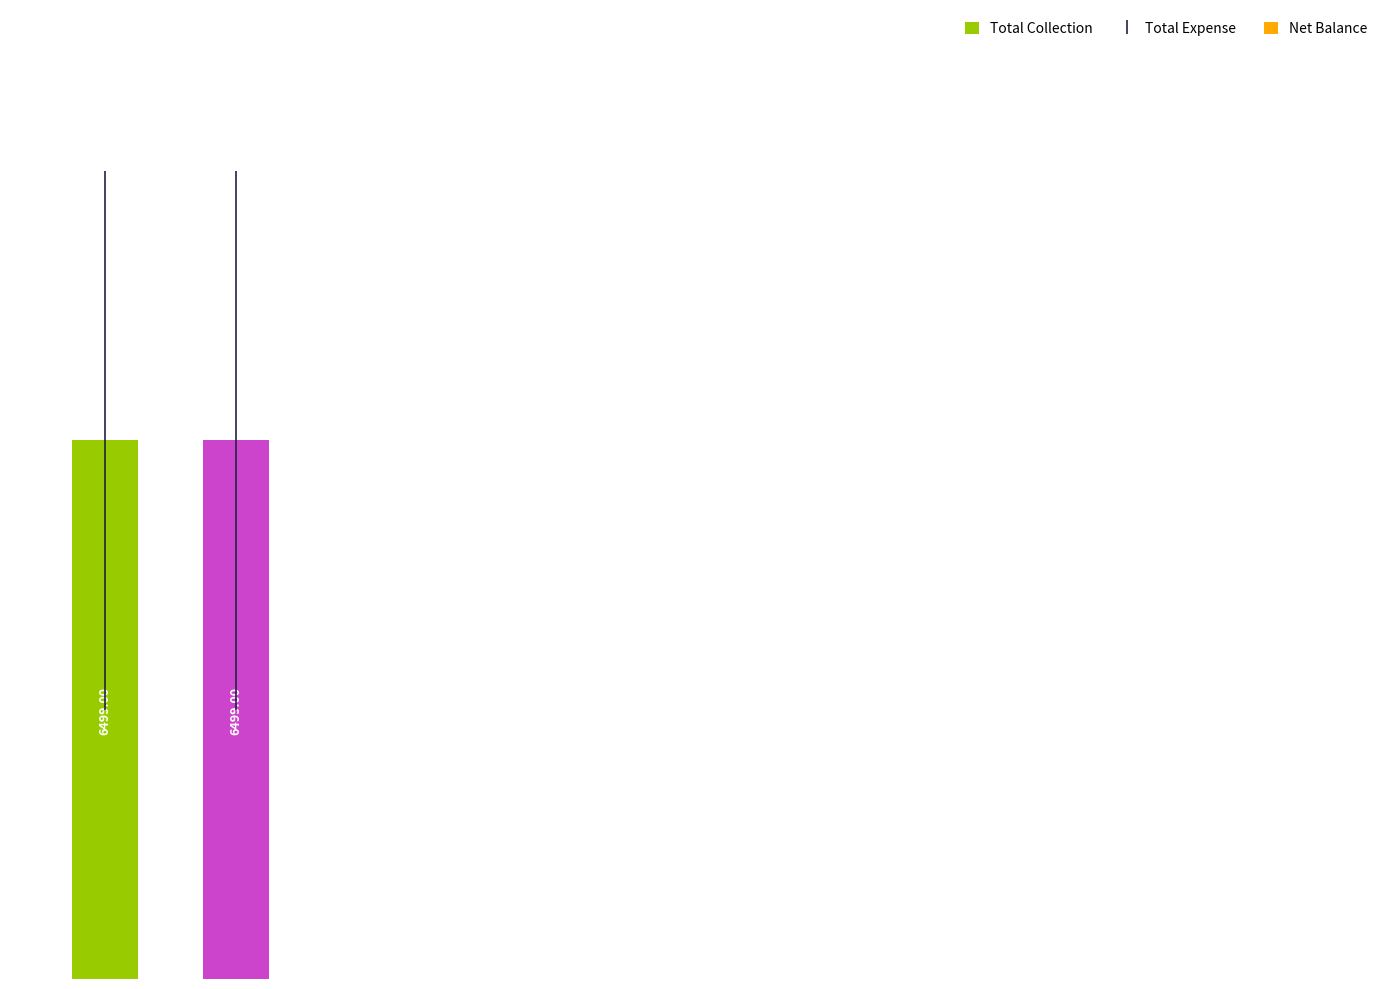

Are the bars horizontal?

No